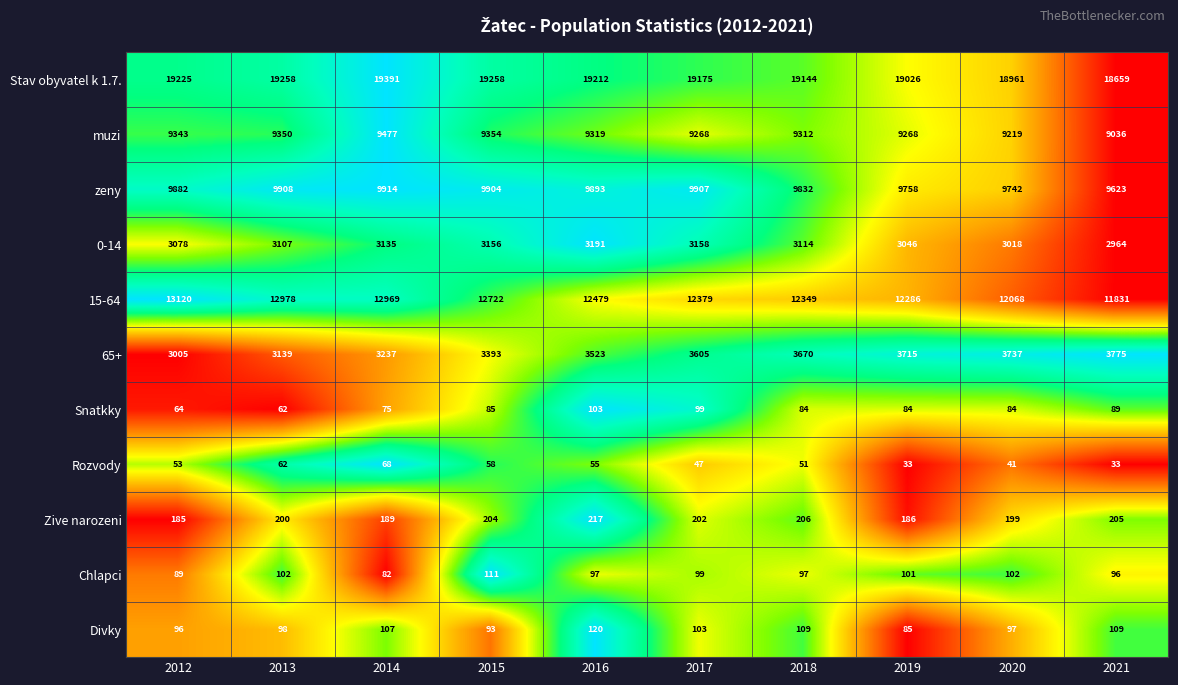

What is the sum of the Zive narozeni values at 2015 and 2018?

410